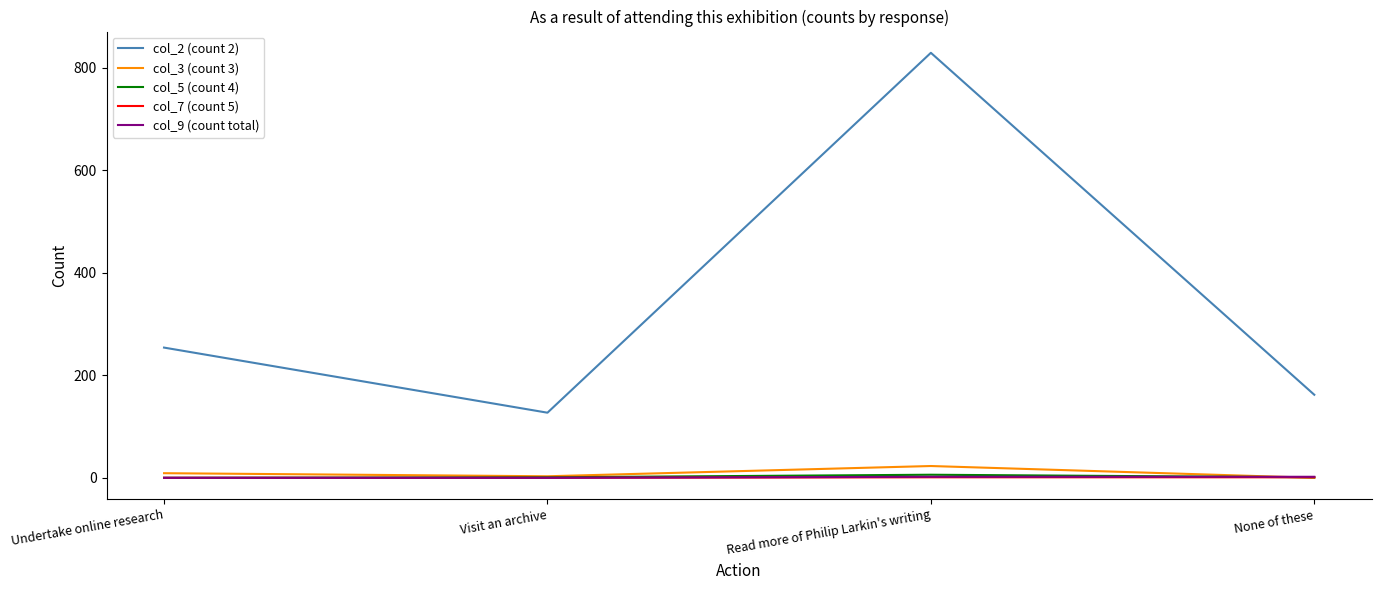

In col_2 (count 2), how many points are higher than both neighbors (excluding endpoints)?

1